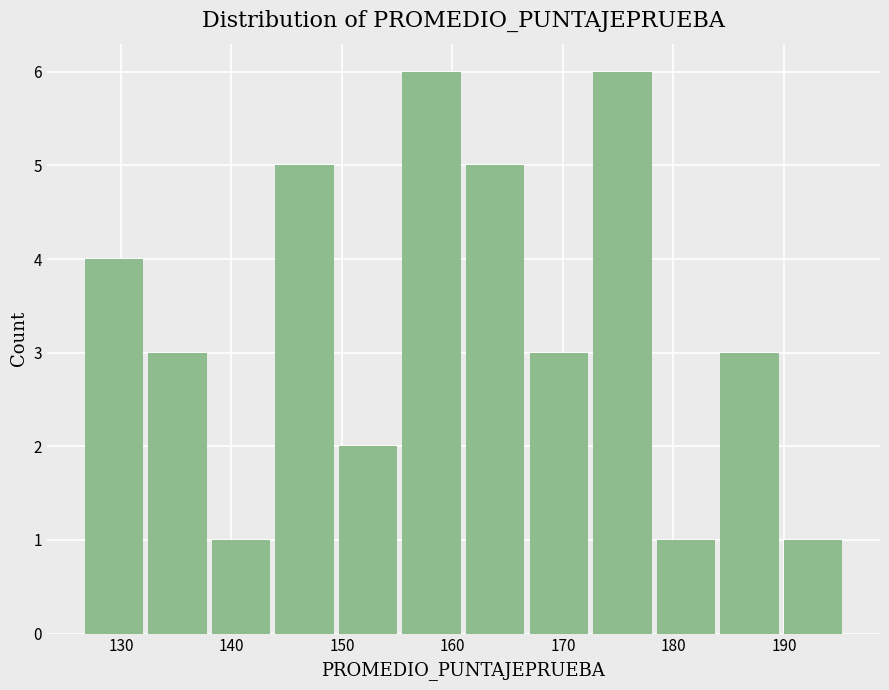

Reading left to right, list every bar in this chart as the range it spans on the x-axis followed by its height. Neither the bar edges nor the heights are printed on the chart, so give them approximately, as read against the axes.

127 to 132: 4
132 to 138: 3
138 to 144: 1
144 to 150: 5
150 to 155: 2
155 to 161: 6
161 to 167: 5
167 to 173: 3
173 to 178: 6
178 to 184: 1
184 to 190: 3
190 to 196: 1